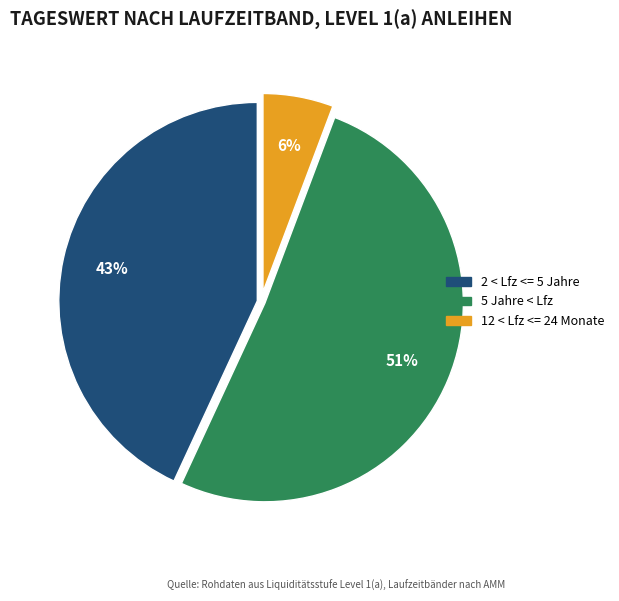

To the nearest percent, what percentage of the pie is 12 < Lfz <= 24 Monate?

6%